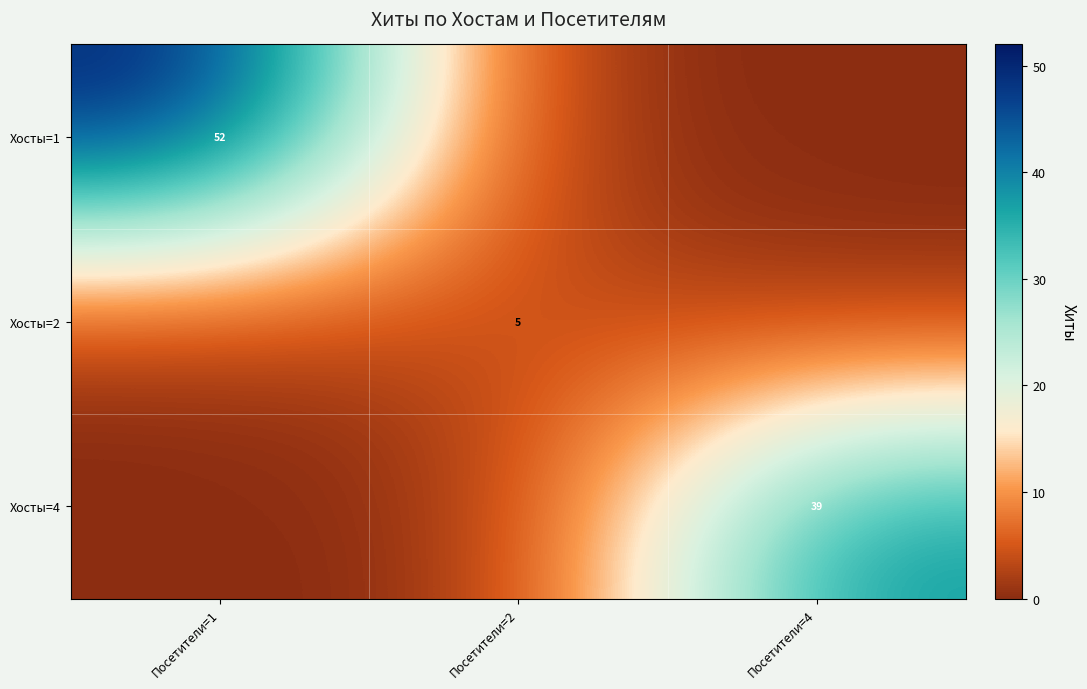

The value of Хосты=1 at Посетители=1 is 52. True or false?

True